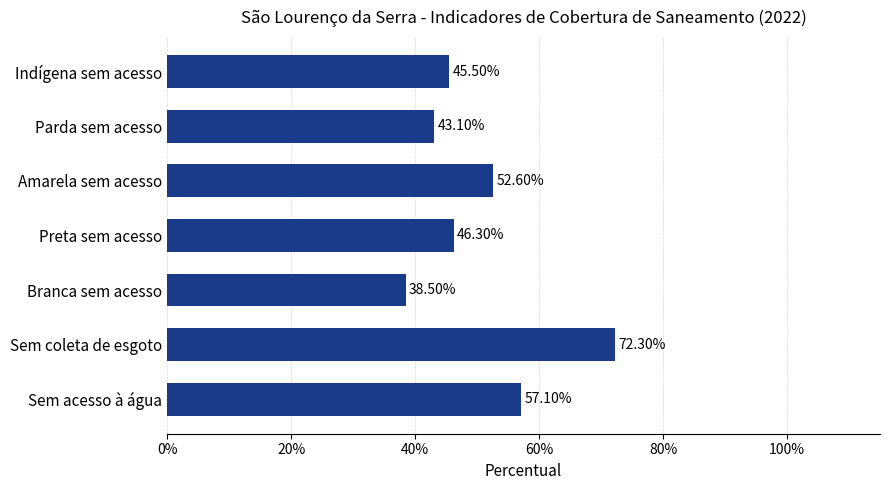

Are the bars horizontal?

Yes